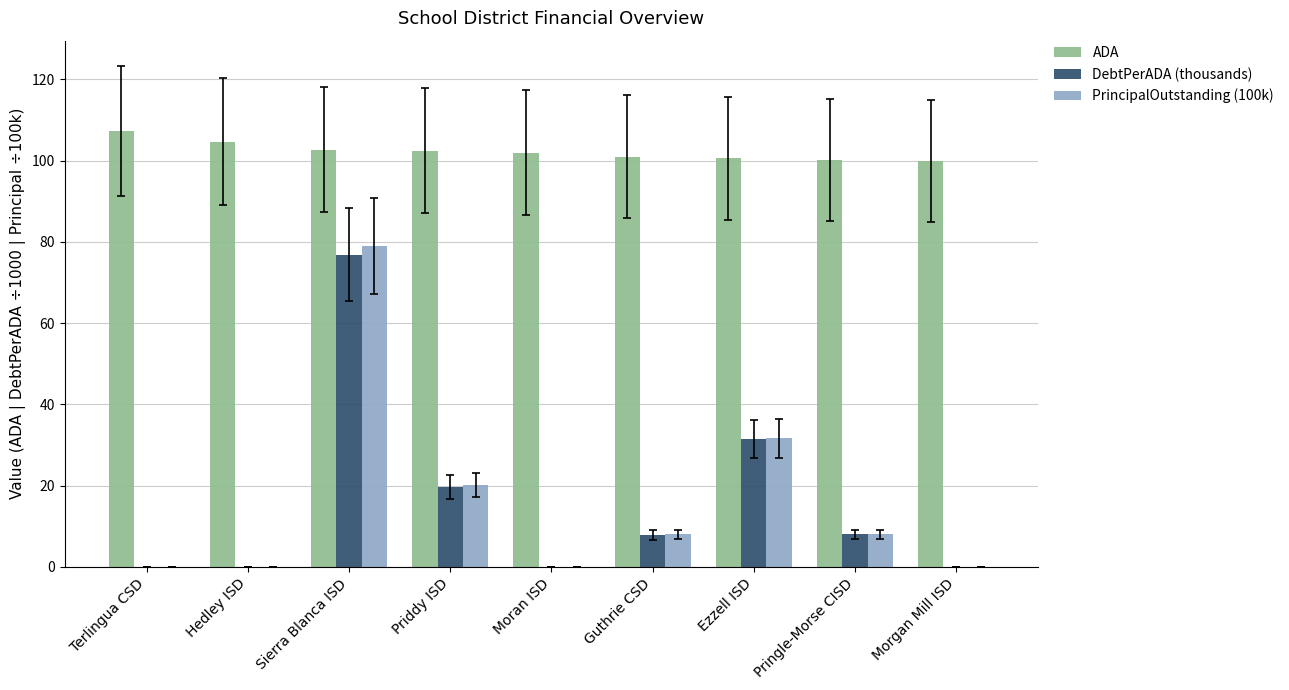

Between Ezzell ISD and Morgan Mill ISD, which series saw the biggest shift?

PrincipalOutstanding (100k)